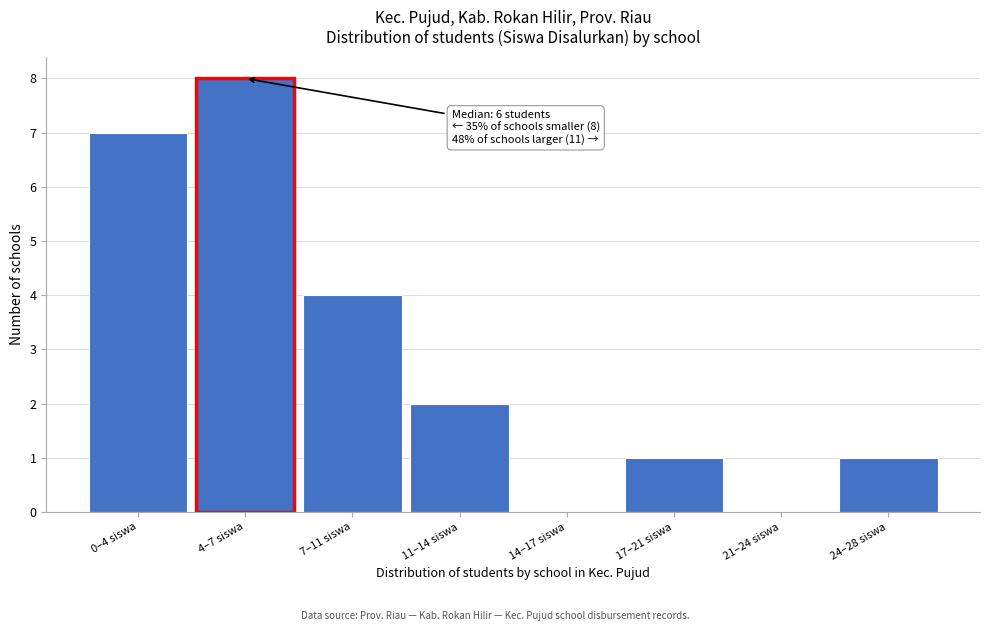

Reading right to left, what are all the values shown in this chart?

24–28 siswa=1	21–24 siswa=0	17–21 siswa=1	14–17 siswa=0	11–14 siswa=2	7–11 siswa=4	4–7 siswa=8	0–4 siswa=7